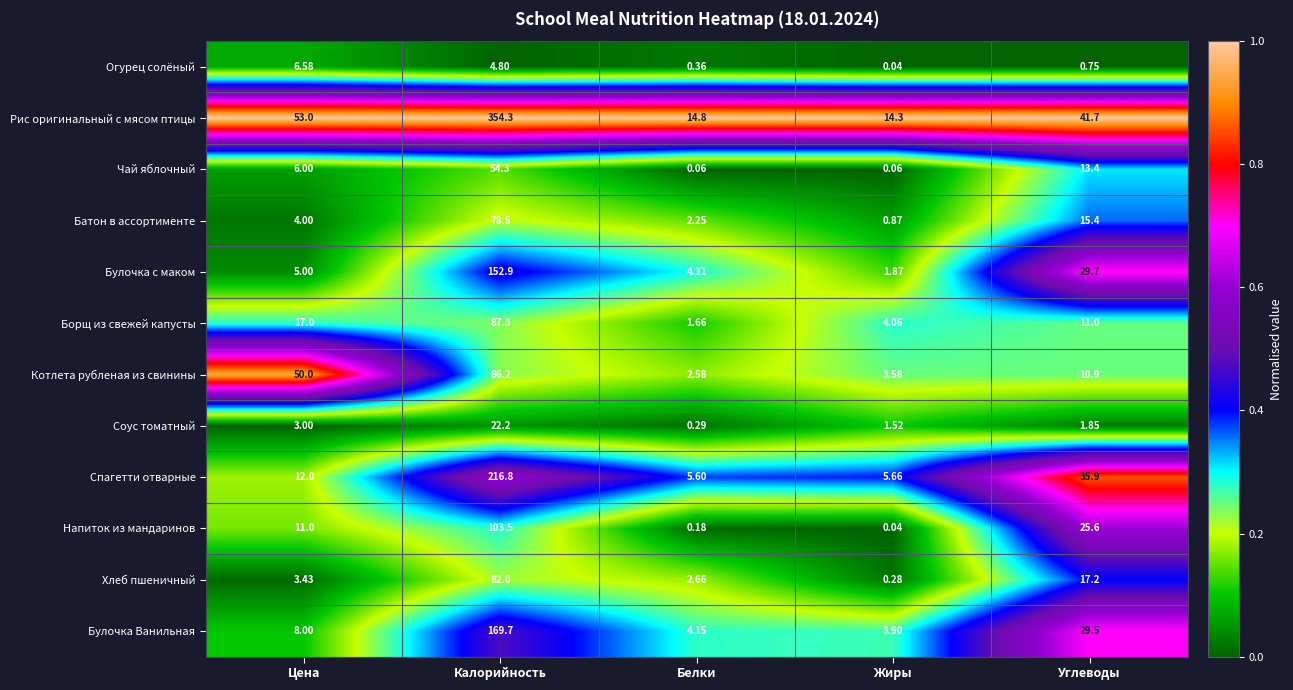

What is the total value across all series at Углеводы?

232.9